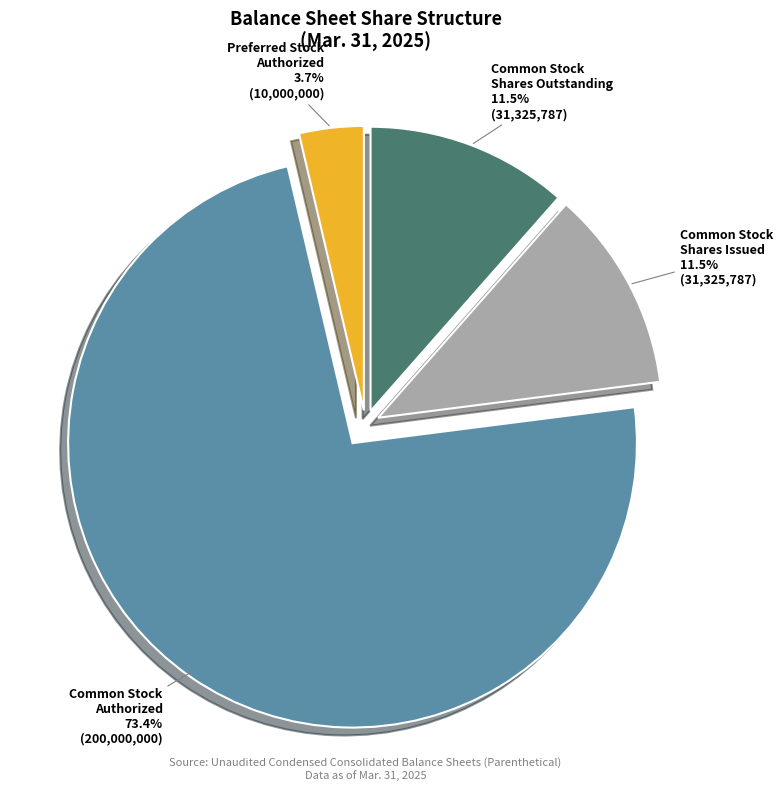

Does any single category account for the majority?

Yes